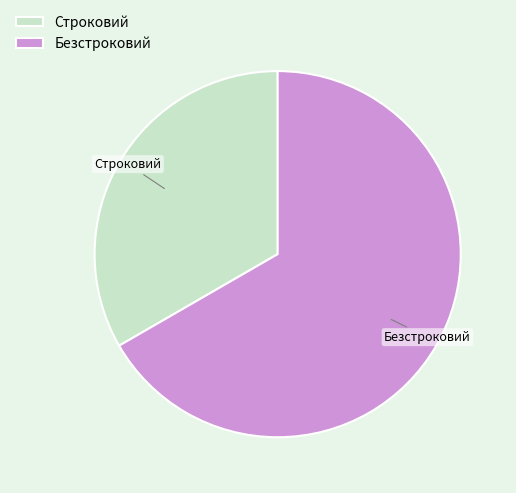

Combined, do Безстроковий and Строковий account for over 50%?

Yes